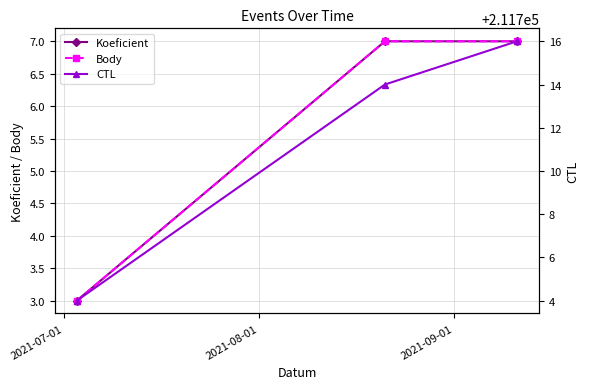

Which series changed the most between 2021-07-01 and 2021-09-01?

CTL